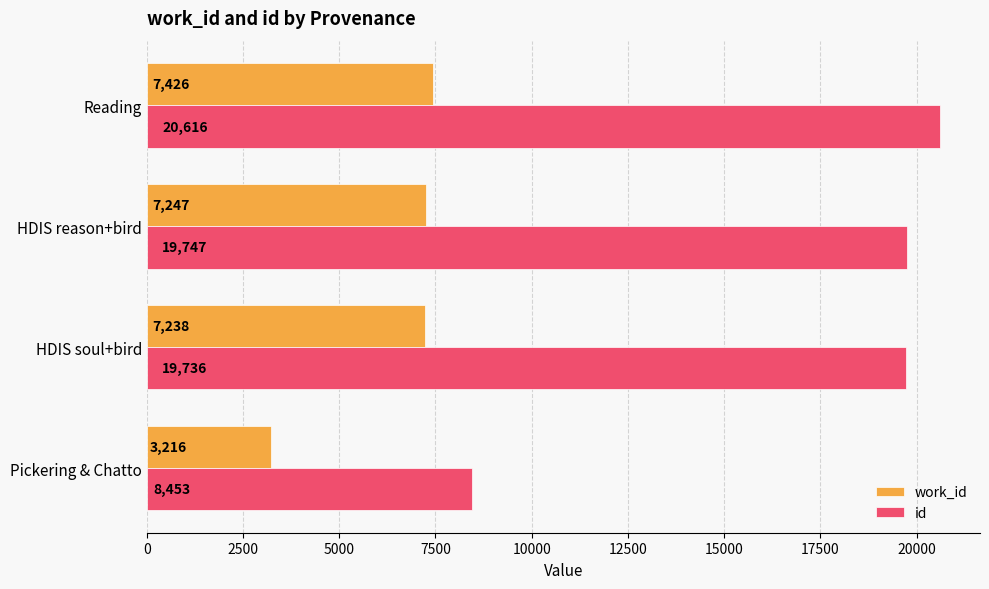

Which series has the largest range (max minus min)?

id